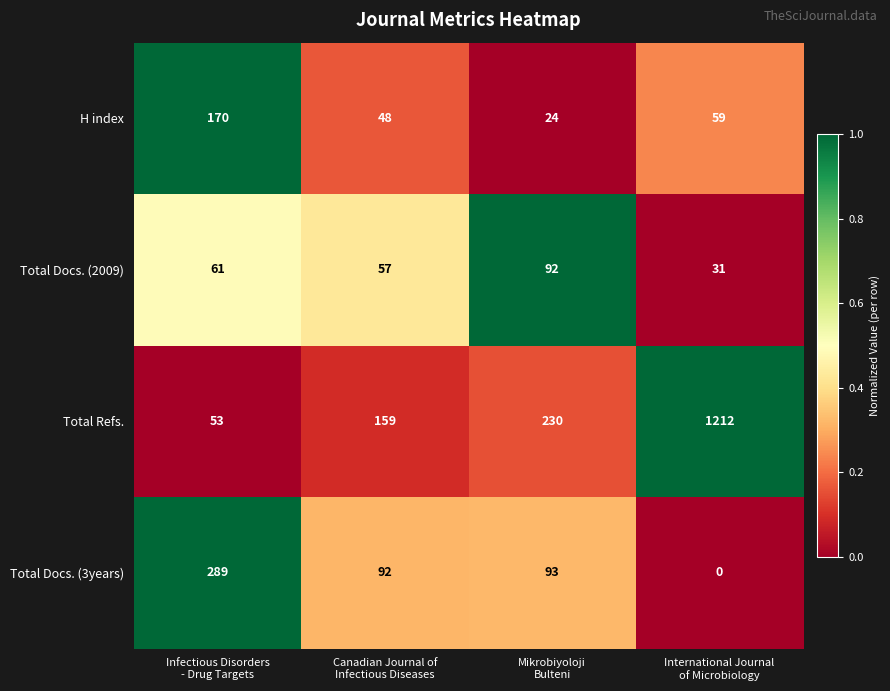

At how many categories does at least one series exceed 0?

4